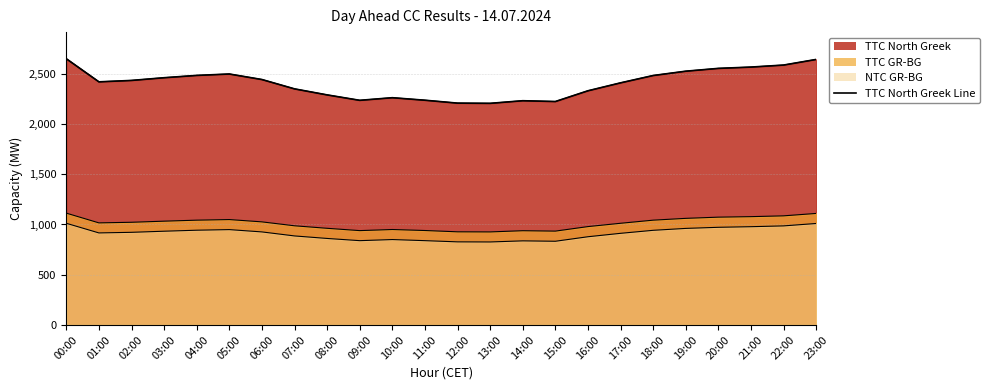

What is the approximate value at 06:00, to the nearest 50?

2450